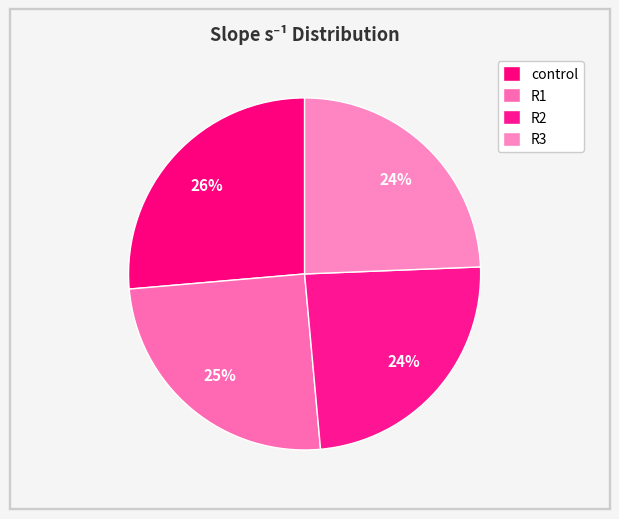

How many segments does this pie chart have?

4